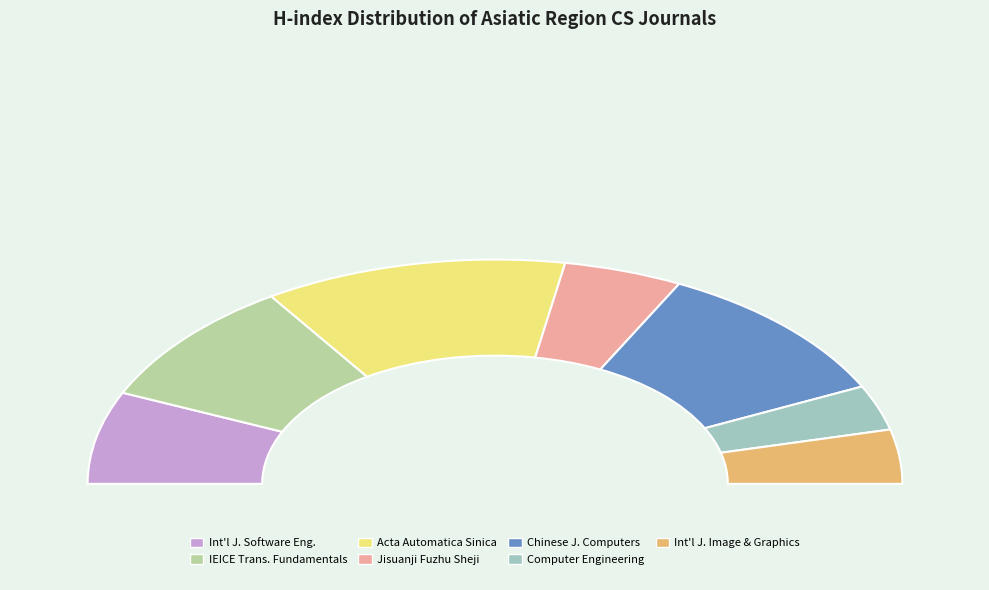

Which category has the biggest portion of the pie?

Zidonghua Xuebao/Acta Automatica Sinica